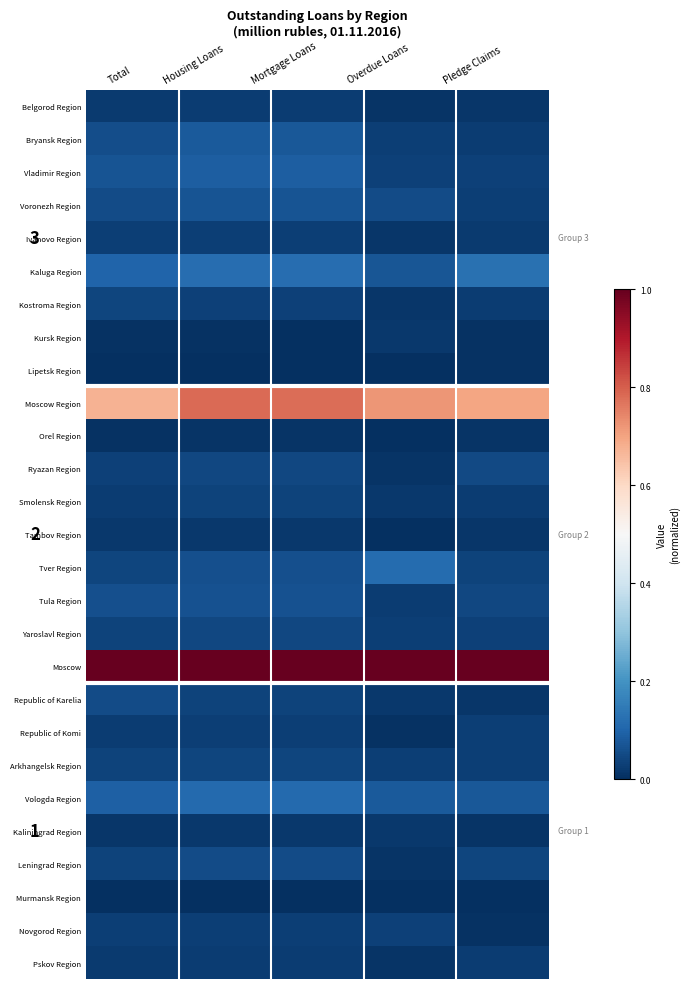

At which label does Kostroma Region reach its minimum?

Overdue Loans